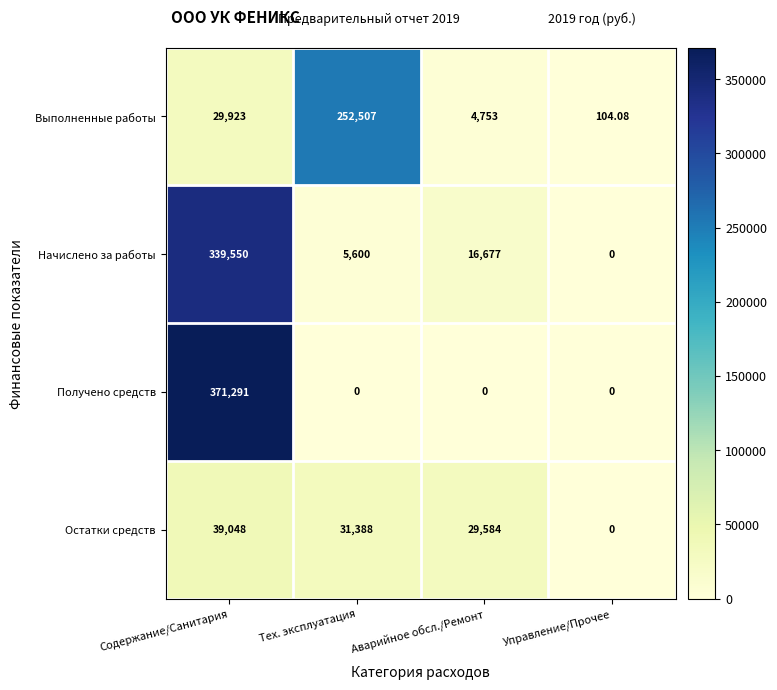

Where does the Начислено за работы series first go above 16677?

Содержание/Санитария